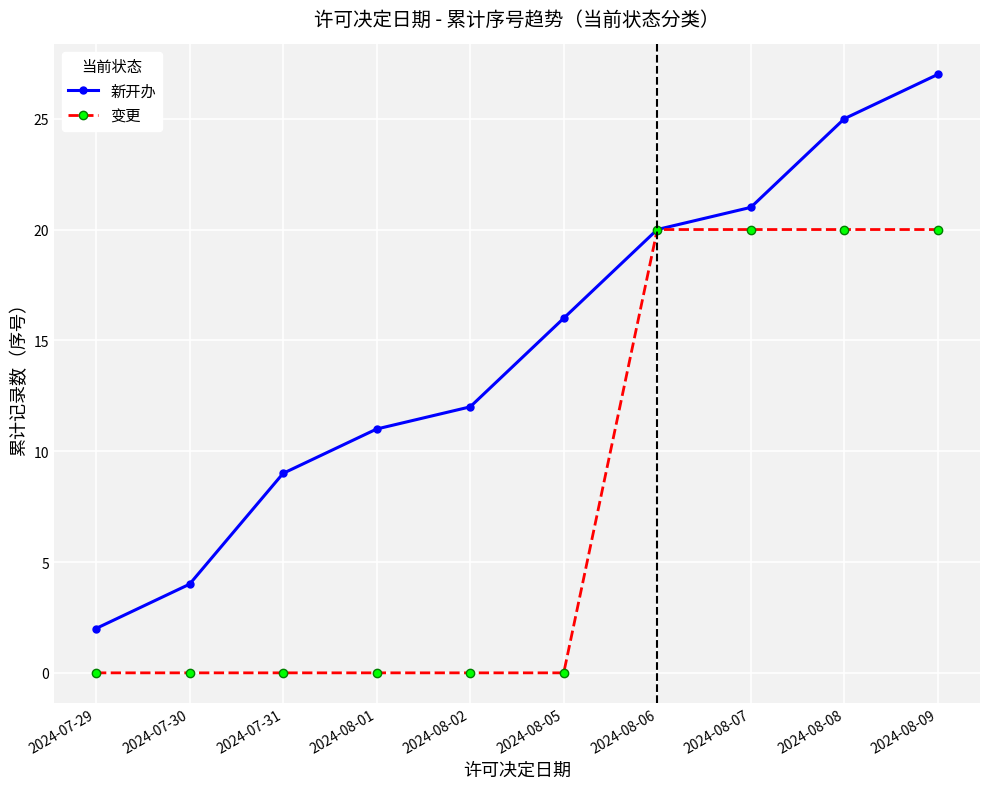

The value of 变更 at 2024-08-02 is 7. True or false?

False